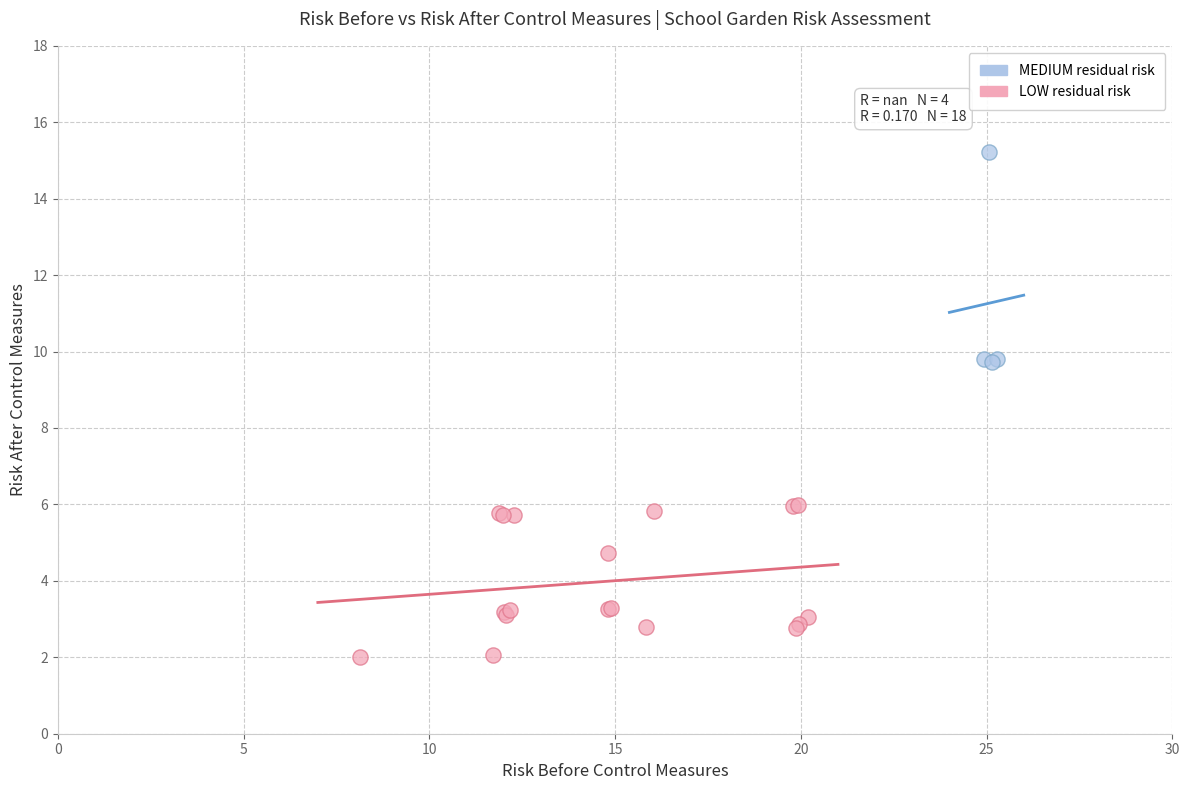

Which series reaches the minimum Y coordinate?

LOW residual risk